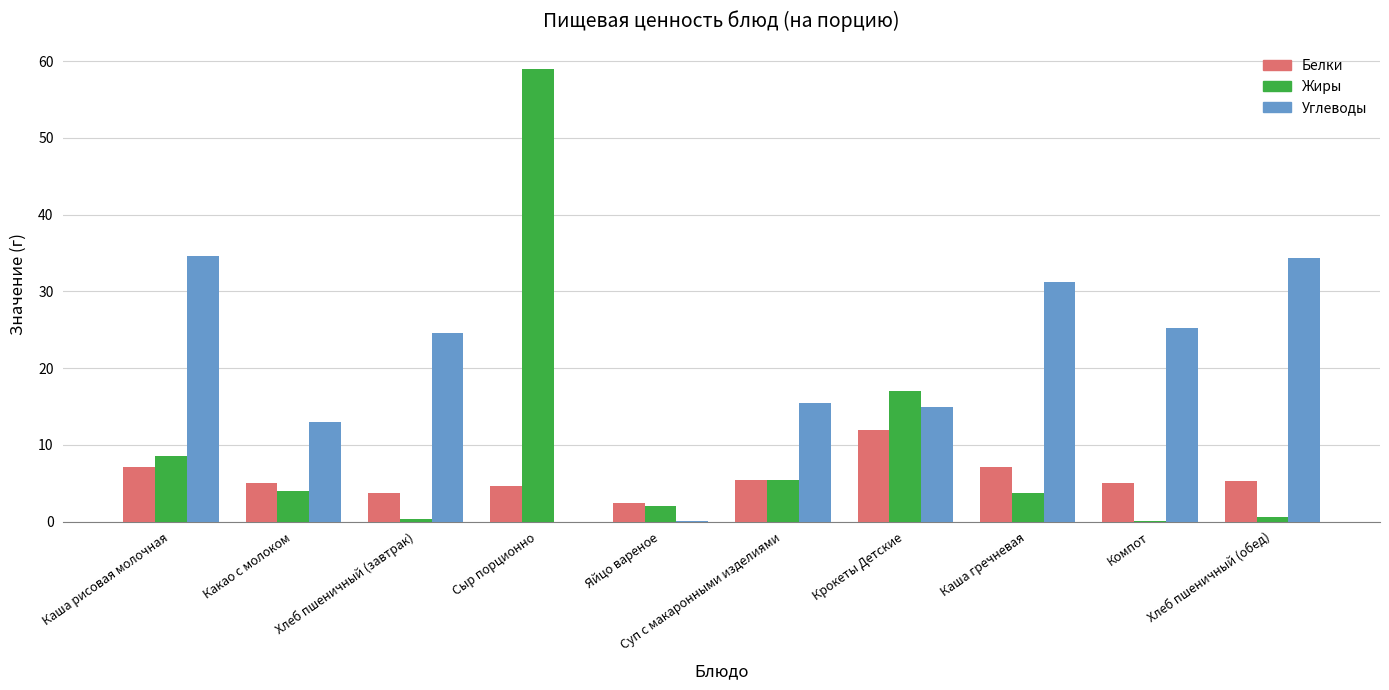

Are the bars horizontal?

No